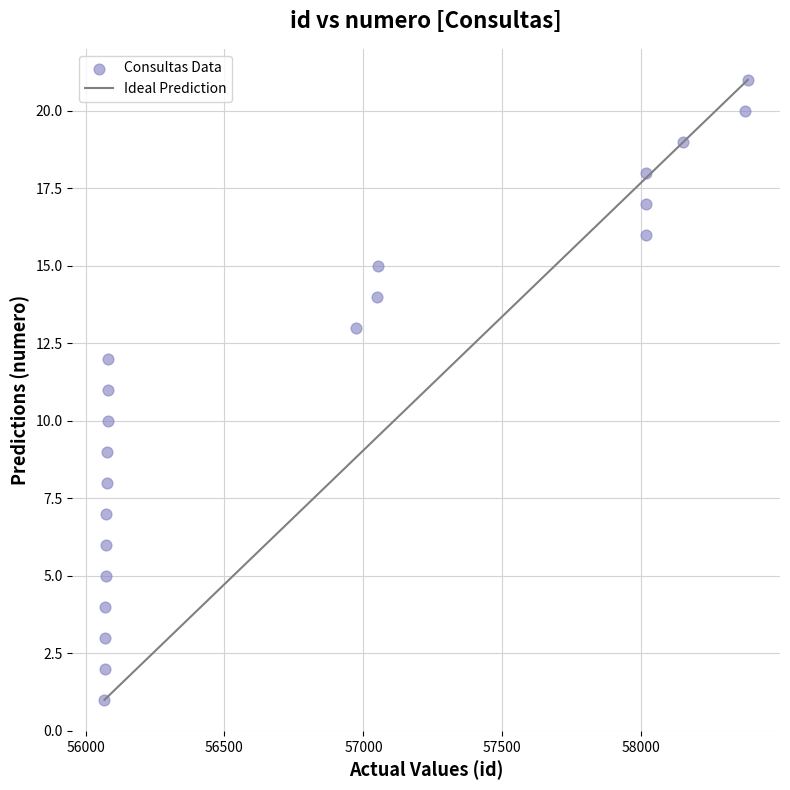

What is the range of Y values (max minus min)?

20